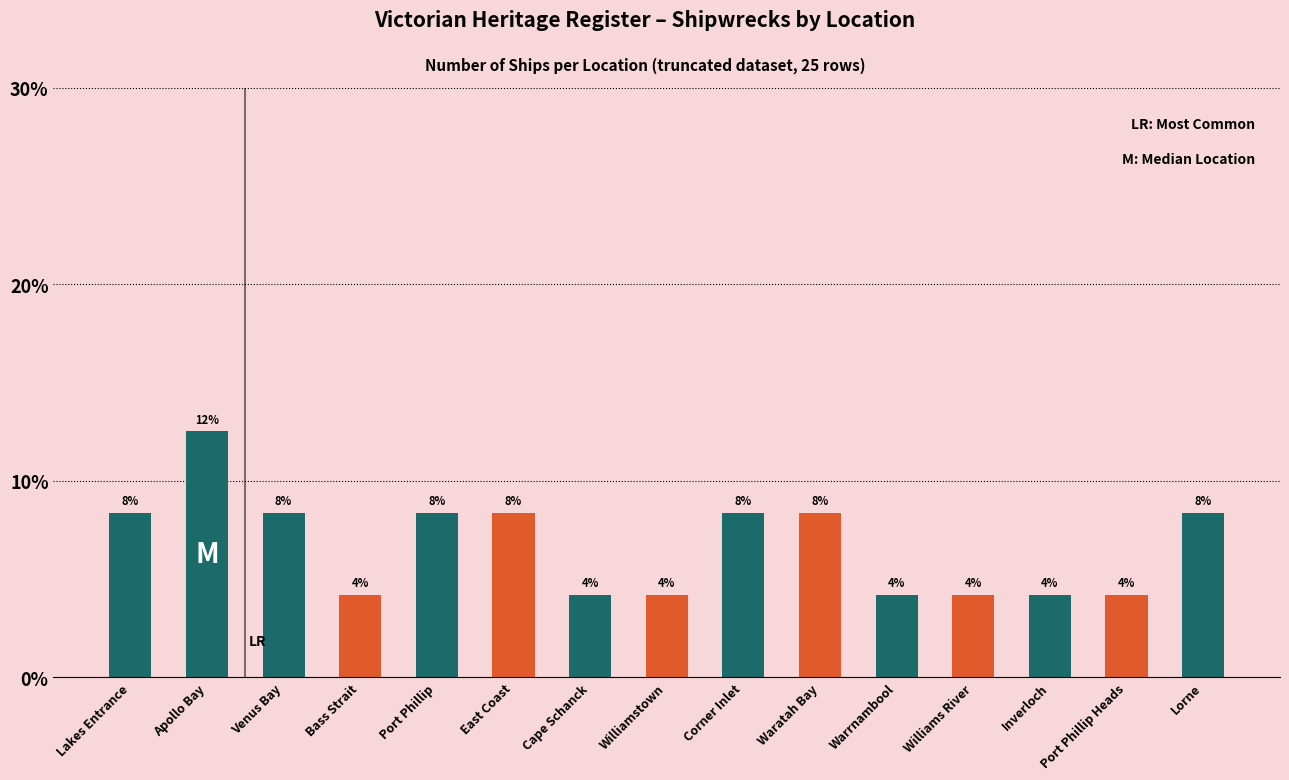

At which label does the data first exceed 8?

Lakes Entrance